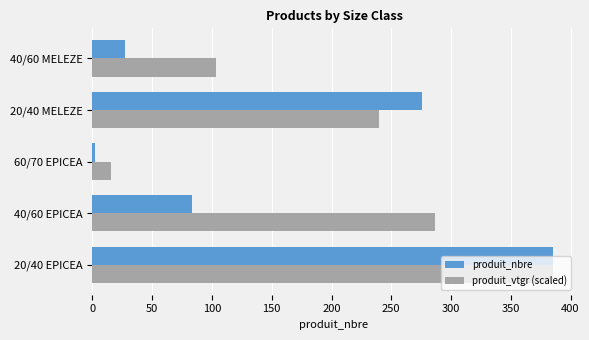

Which series has the largest total across all categories?

produit_vtgr (scaled)